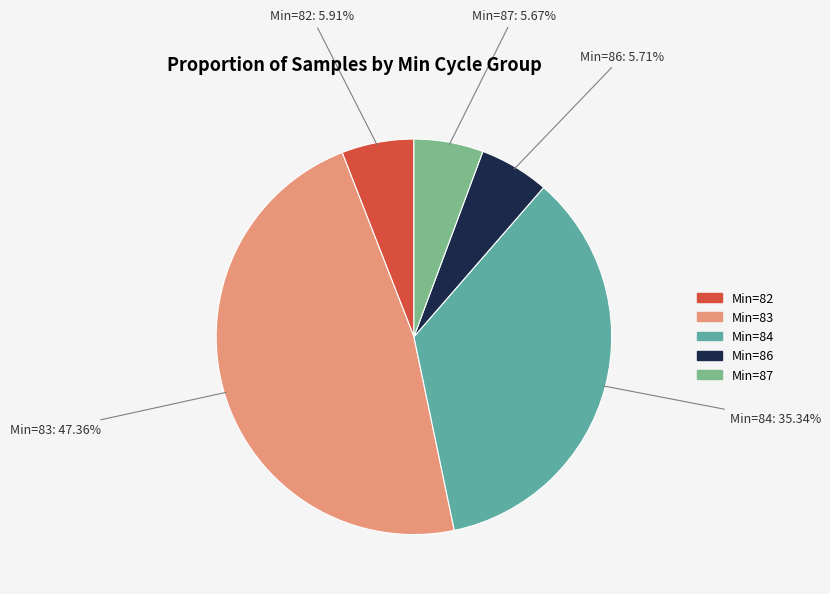

Count the number of slices in the pie.

5